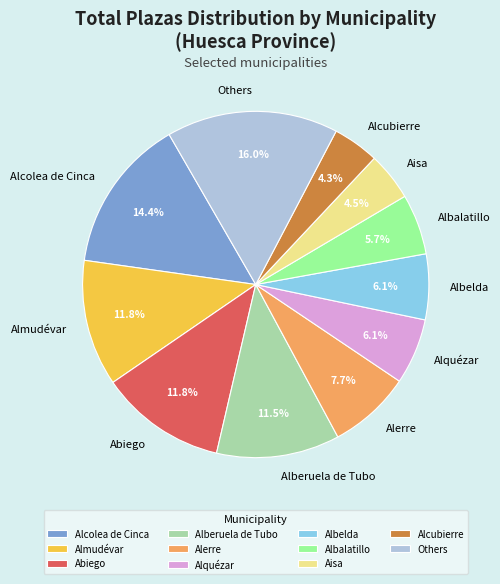

How many slices are in this pie chart?

11